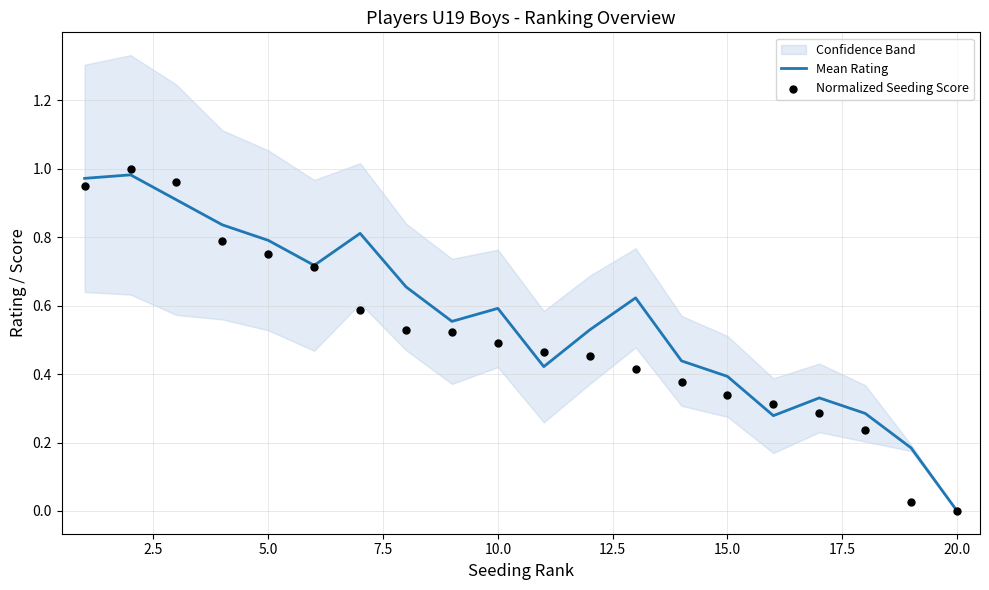

Which series reaches the minimum Y coordinate?

Mean Rating